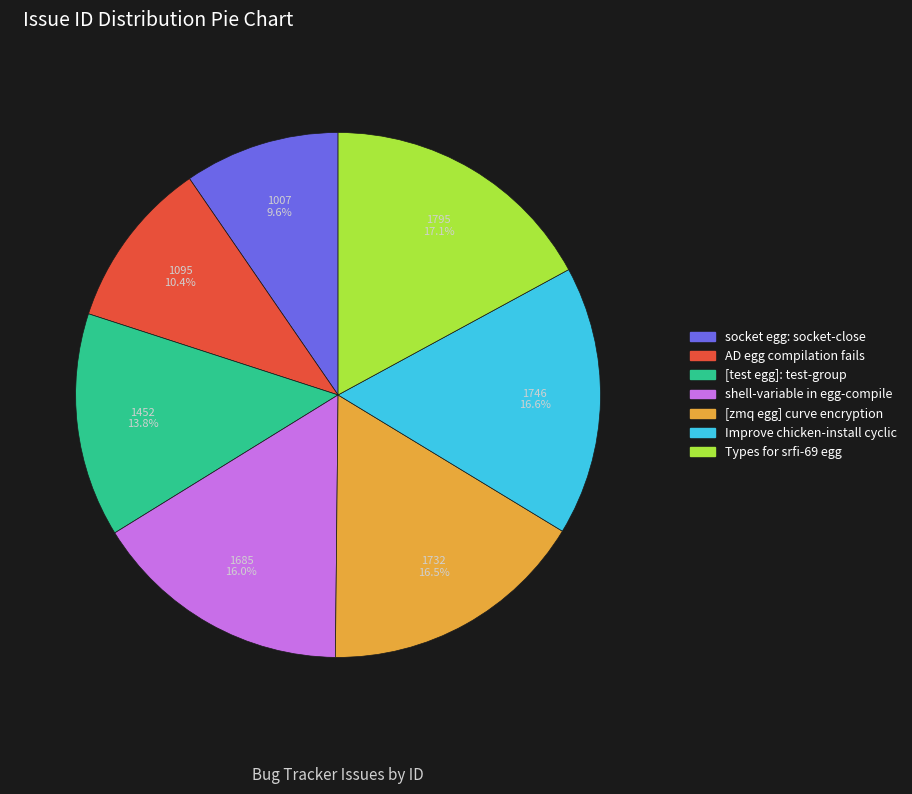

True or false: Improve chicken-install cyclic accounts for 17% of the total.

True